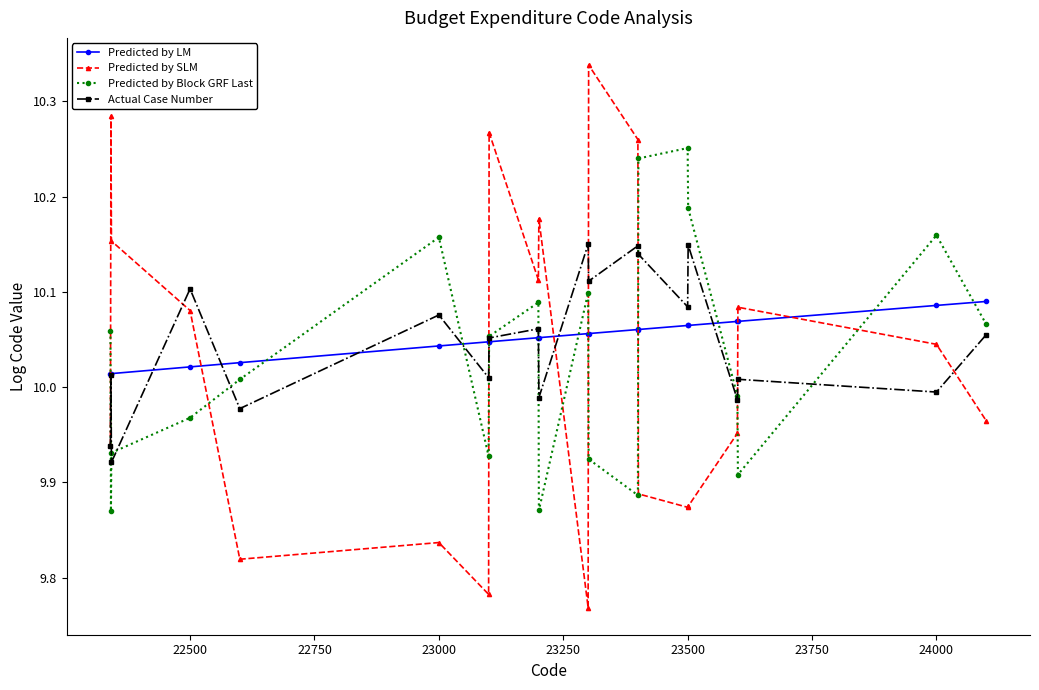

How many interior local valleys does the Predicted by SLM series have?

5